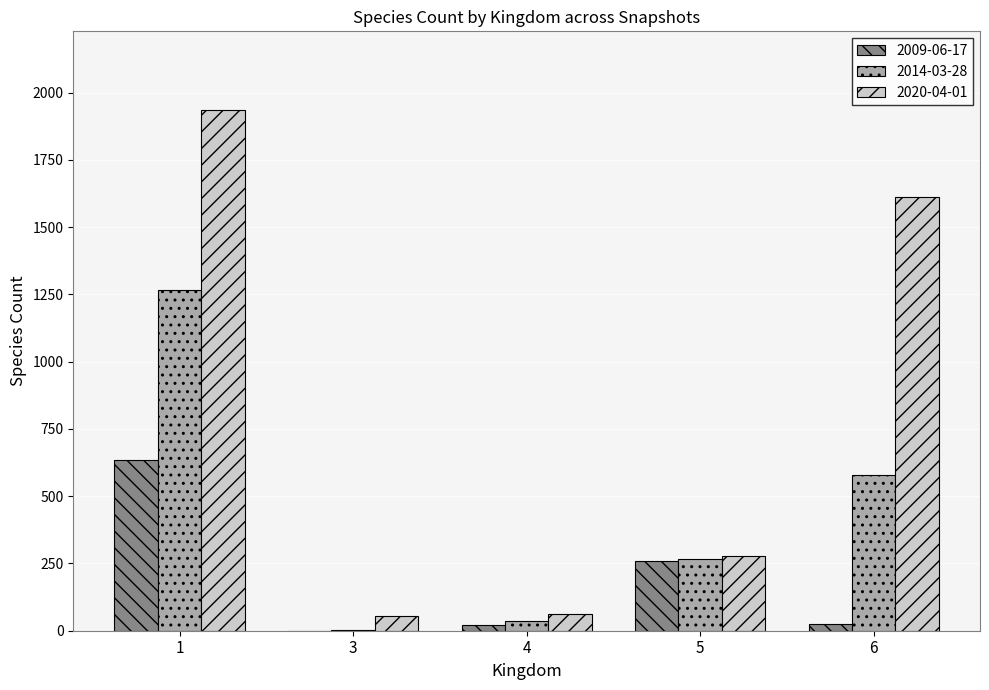

Is the value of 2009-06-17 at 4 greater than the value of 2020-04-01 at 6?

No